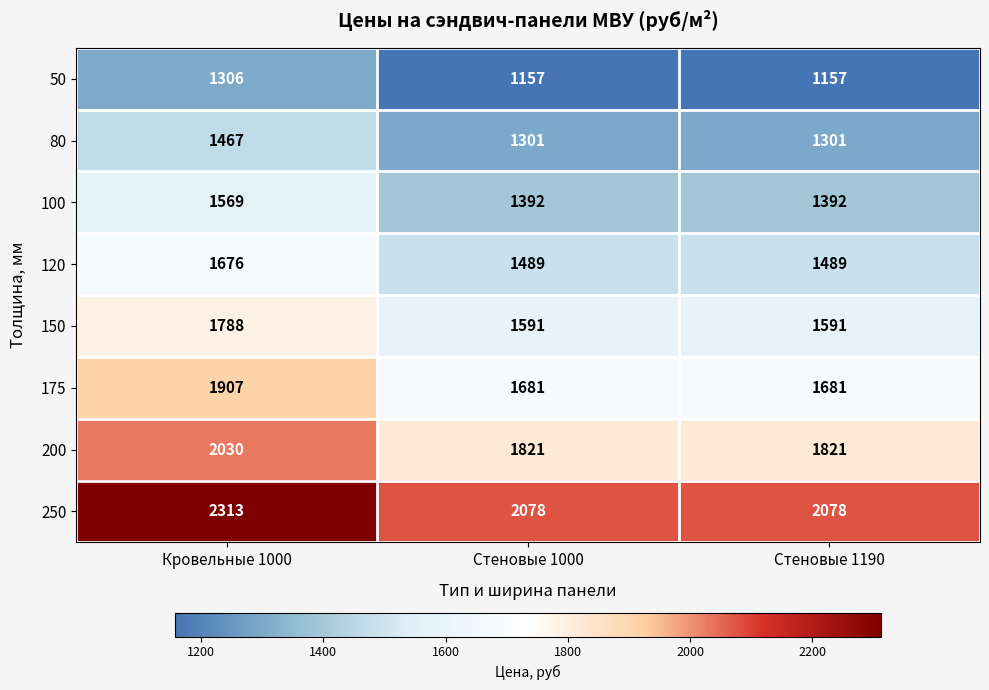

Reading left to right, transcribe all the data shown in this chart.

50: Кровельные 1000=1306	Стеновые 1000=1157	Стеновые 1190=1157
80: Кровельные 1000=1467	Стеновые 1000=1301	Стеновые 1190=1301
100: Кровельные 1000=1569	Стеновые 1000=1392	Стеновые 1190=1392
120: Кровельные 1000=1676	Стеновые 1000=1489	Стеновые 1190=1489
150: Кровельные 1000=1788	Стеновые 1000=1591	Стеновые 1190=1591
175: Кровельные 1000=1907	Стеновые 1000=1681	Стеновые 1190=1681
200: Кровельные 1000=2030	Стеновые 1000=1821	Стеновые 1190=1821
250: Кровельные 1000=2313	Стеновые 1000=2078	Стеновые 1190=2078